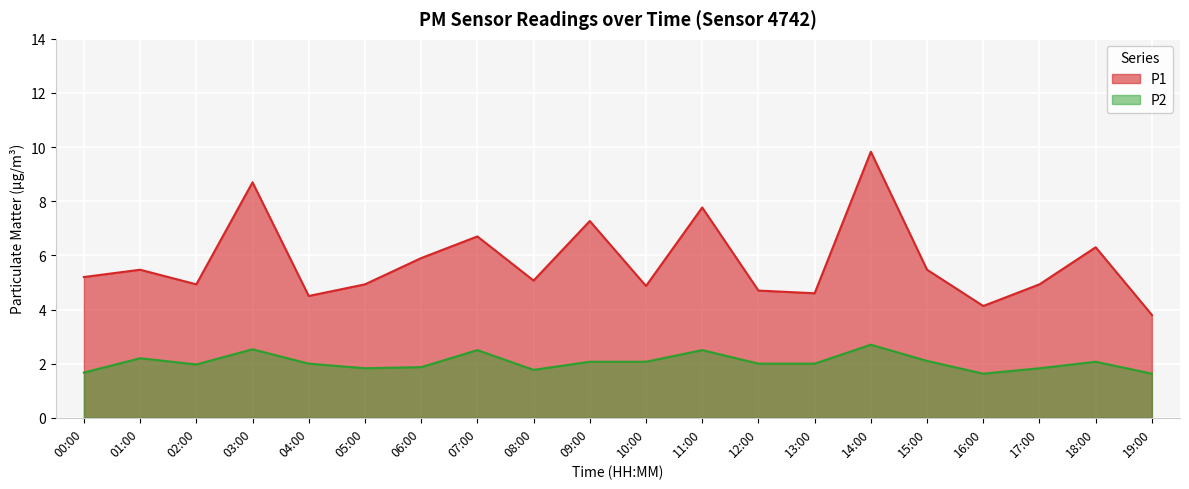

How many lines are shown in the chart?

2